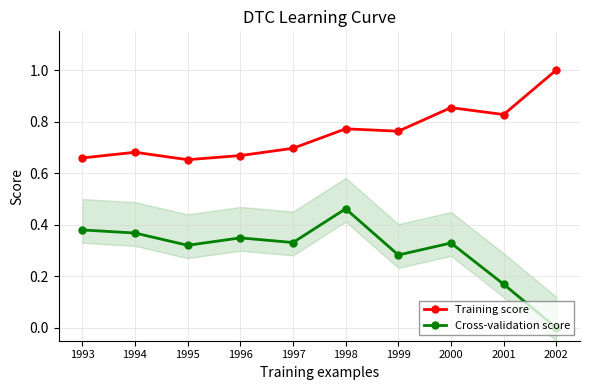

List the labels in order of Training score value, smallest first.

1995, 1993, 1996, 1994, 1997, 1999, 1998, 2001, 2000, 2002